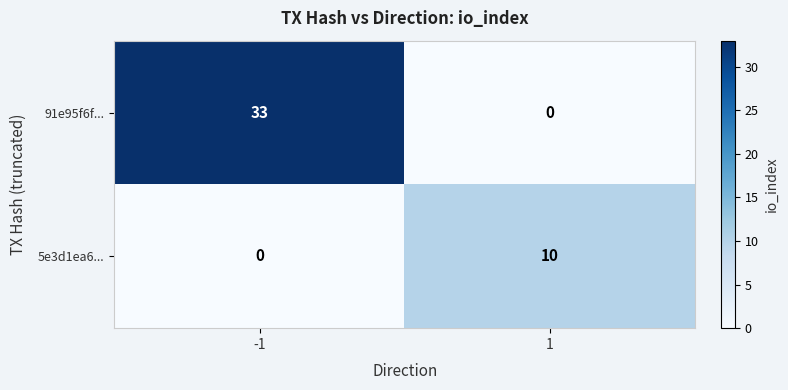

Reading left to right, list all the values displayed in this chart.

91e95f6f...: -1=33	1=0
5e3d1ea6...: -1=0	1=10